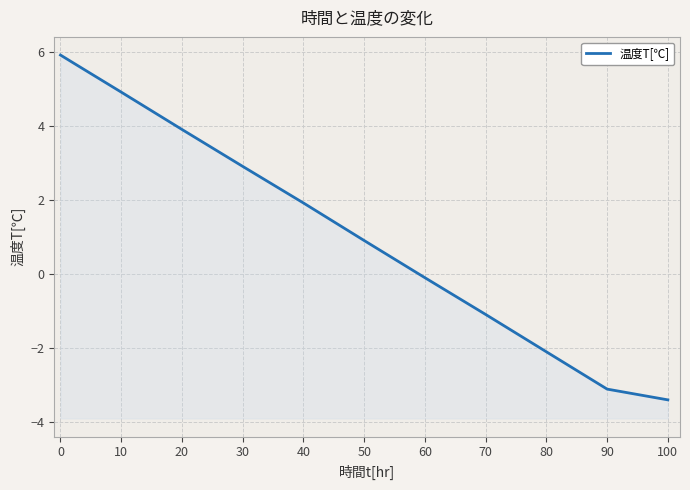

Reading left to right, extract all data points from this chart.

5.9	5.8	5.7	5.4	4.9	3.9	2.9	1.9	0.9	-0.1	-1.1	-2.1	-3.1	-3.4